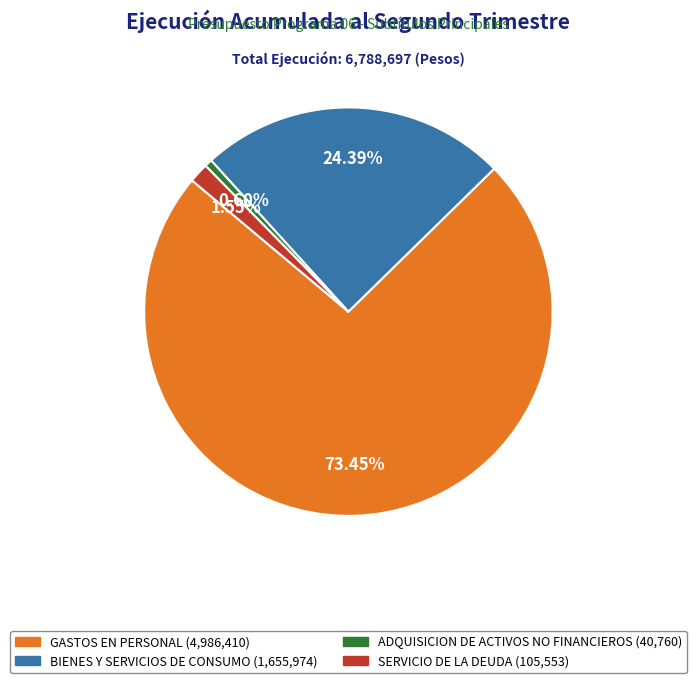

What percentage do BIENES Y SERVICIOS DE CONSUMO and GASTOS EN PERSONAL together represent?

97.8%